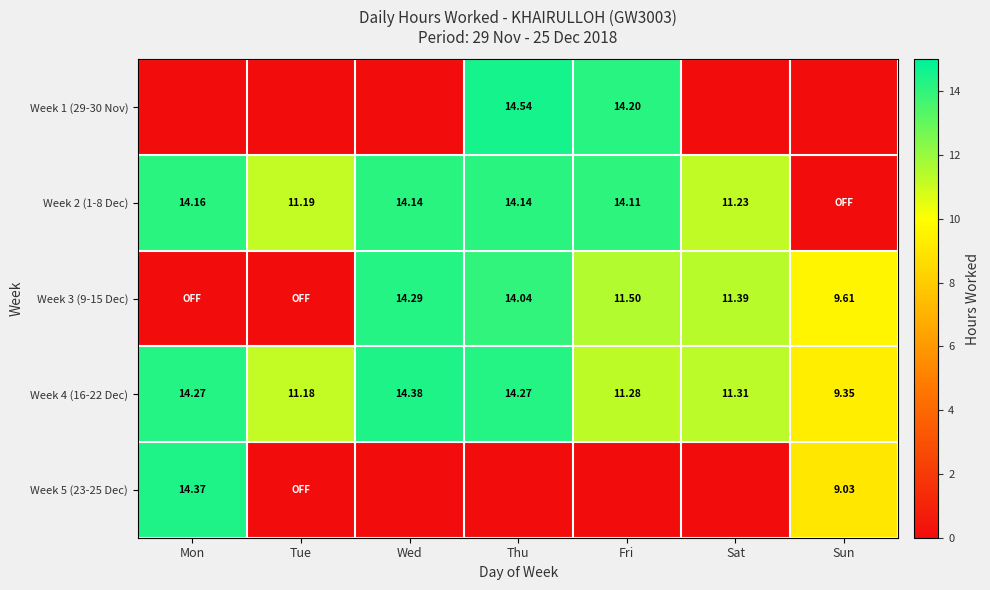

Is the value of Week 1 (29-30 Nov) at Fri greater than the value of Week 2 (1-8 Dec) at Fri?

Yes